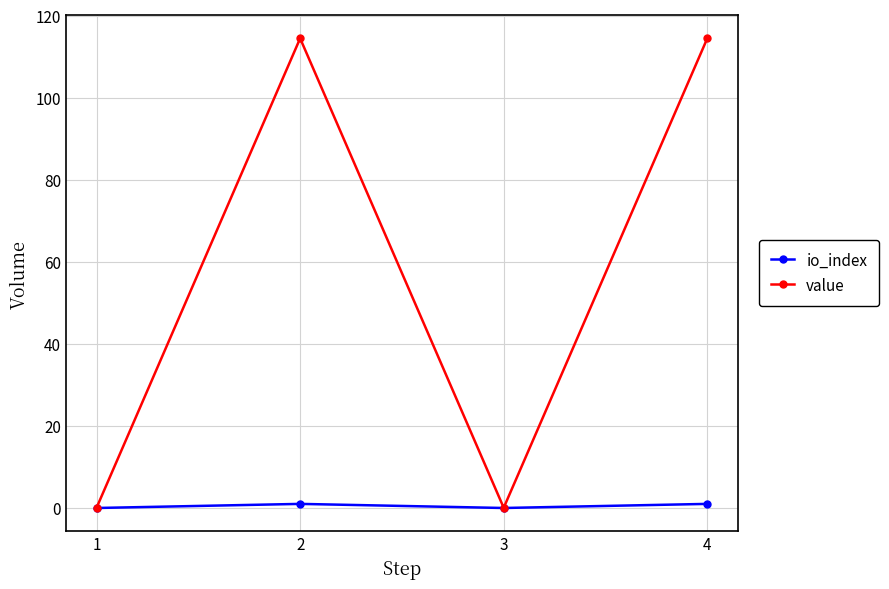

Which series has the largest total across all categories?

value